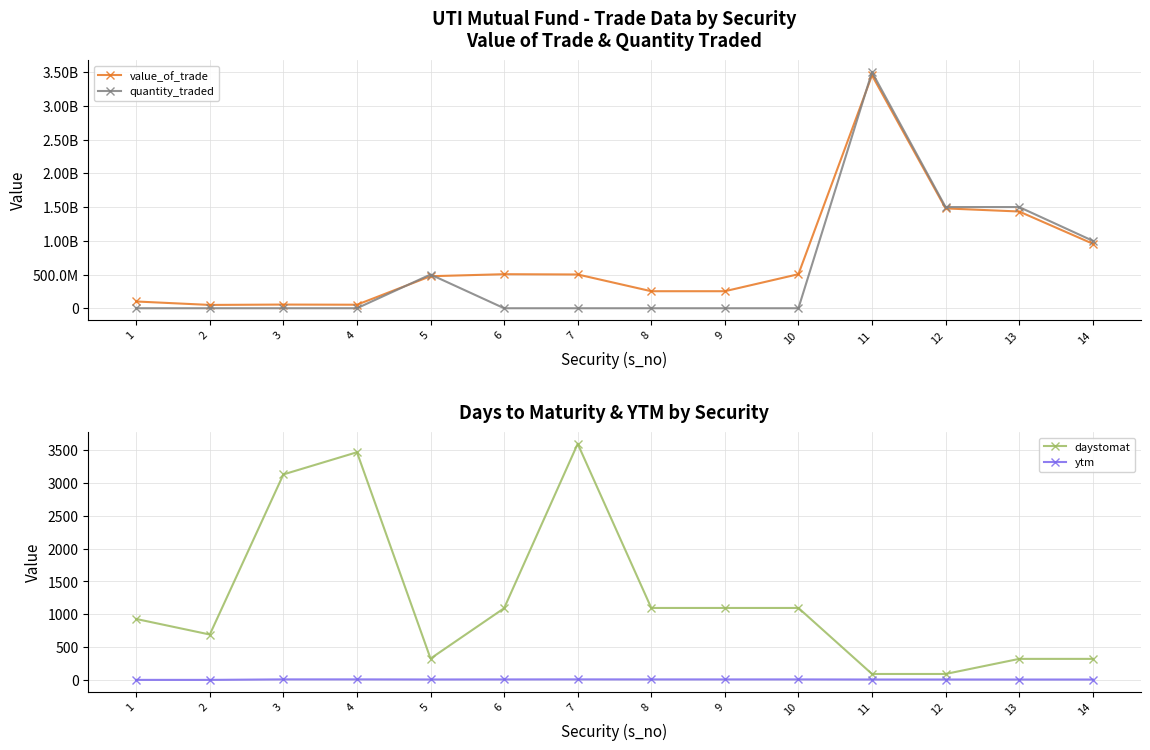

True or false: ytm has a value of 2.9 at 2.

False